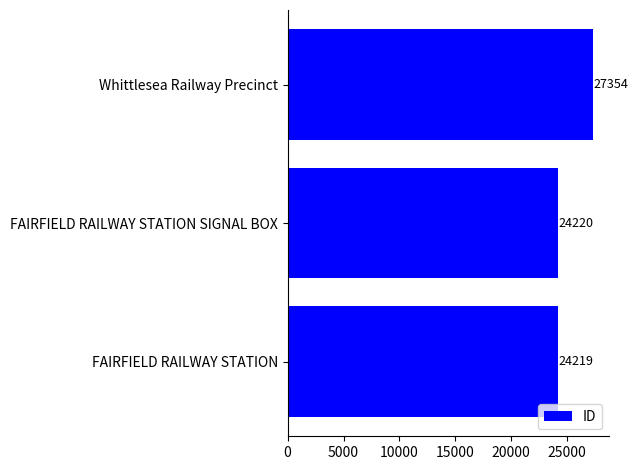

List the labels in order of value, largest first.

Whittlesea Railway Precinct, FAIRFIELD RAILWAY STATION SIGNAL BOX, FAIRFIELD RAILWAY STATION